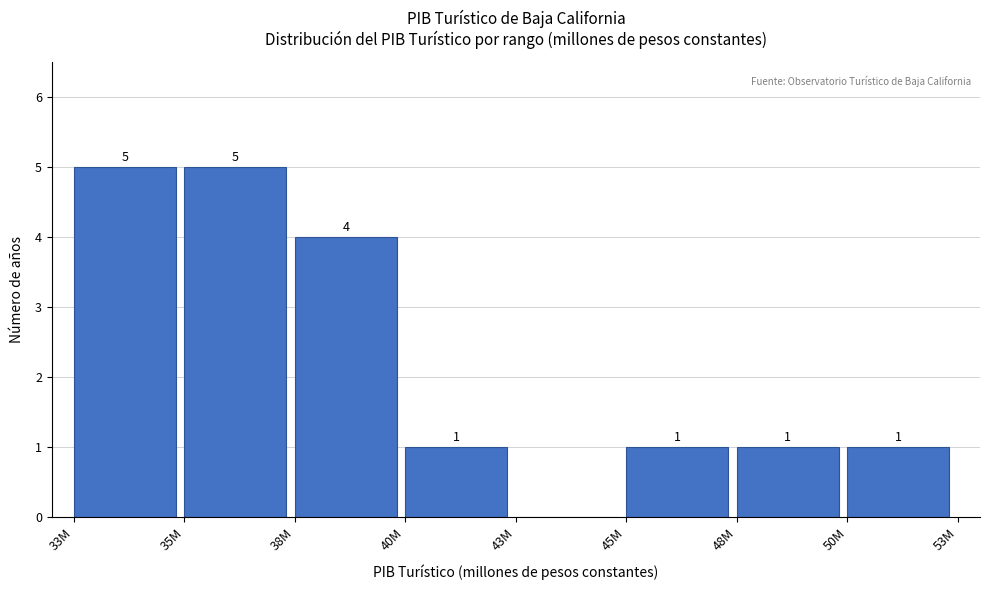

Reading right to left, extract all data points from this chart.

50M=1	48M=1	45M=1	43M=0	40M=1	38M=4	35M=5	33M=5